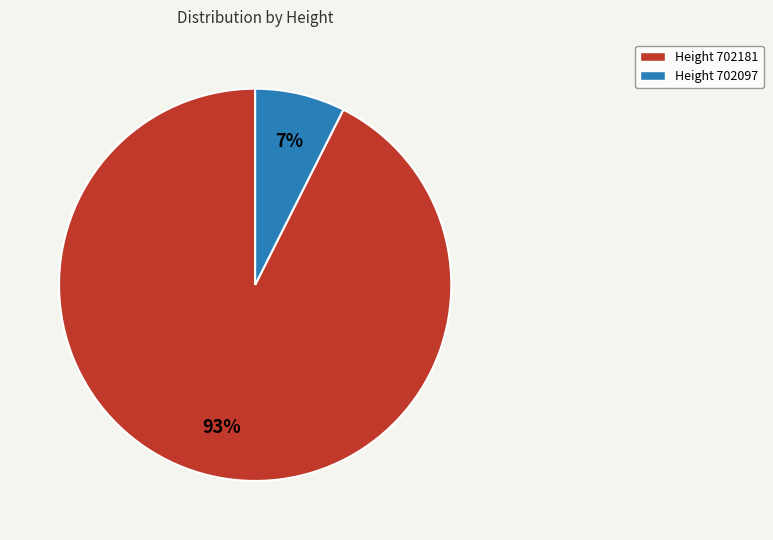

The Height 702097 slice represents 7% of the pie. True or false?

True